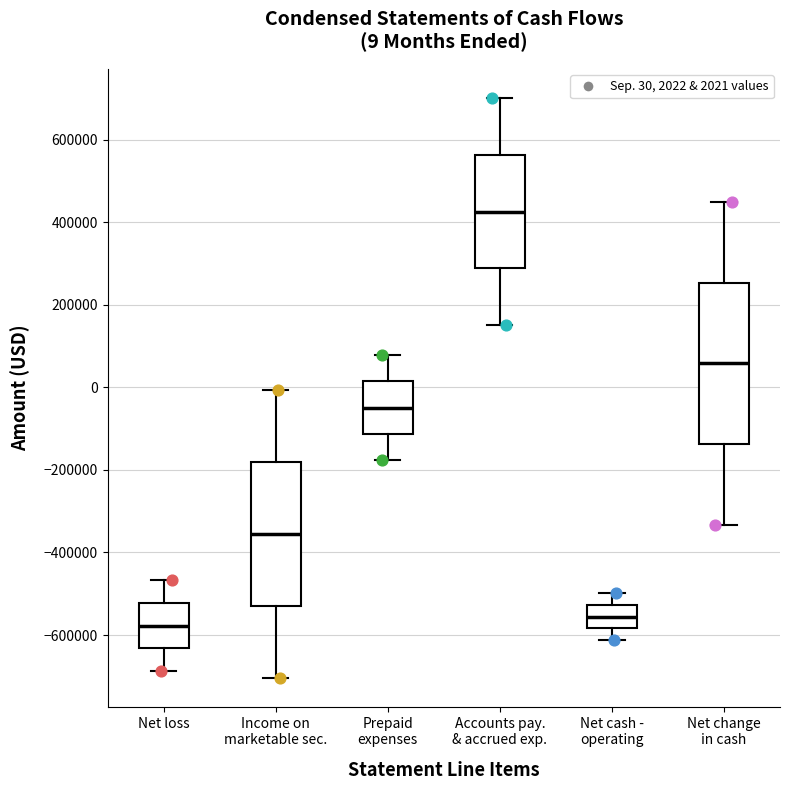

Comparing the boxes themselves (not the whiskers), which one is the tallest?

Net change in cash